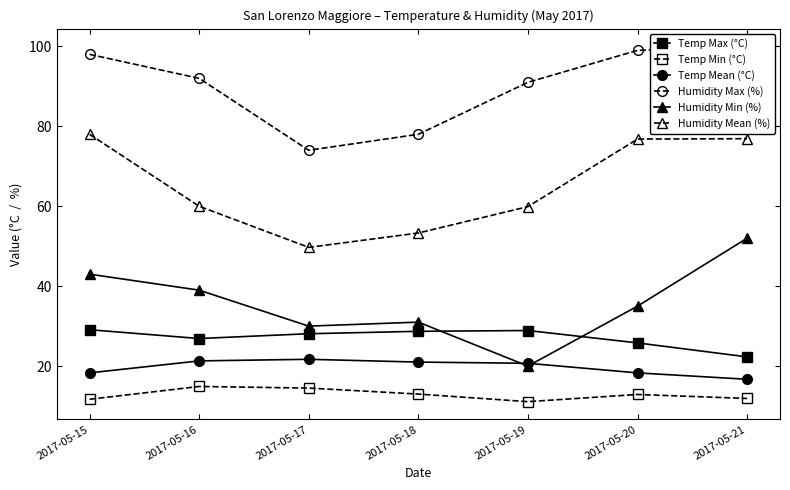

How many lines are shown in the chart?

6